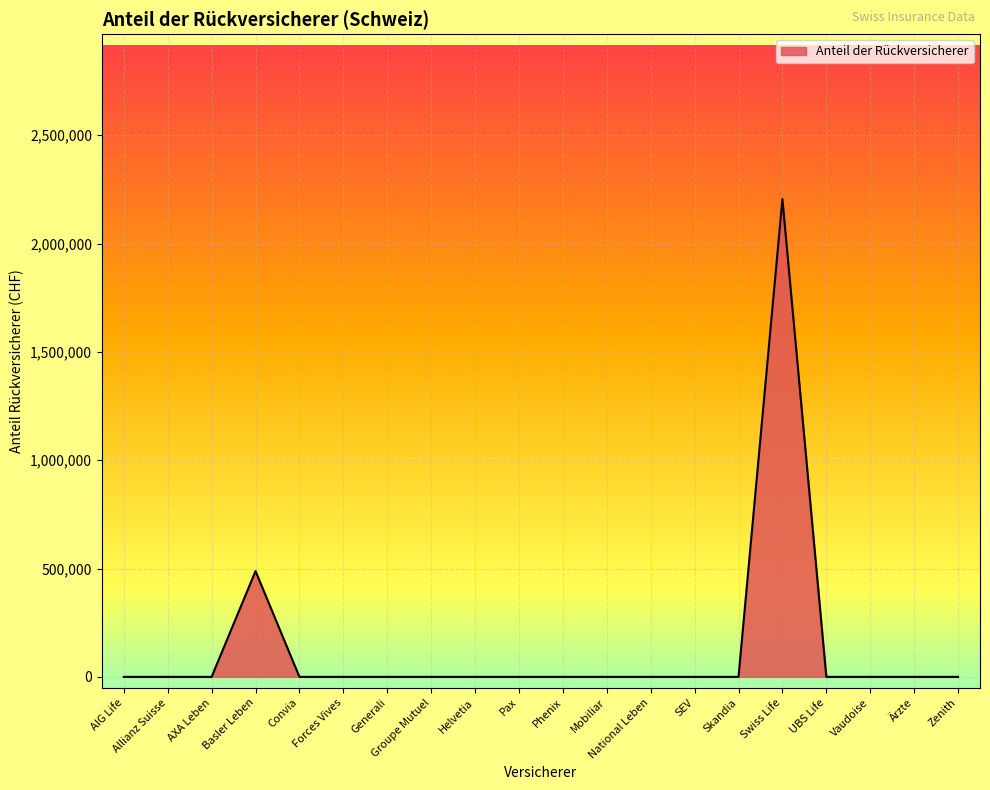

Which category has the highest value across all series?

Swiss Life